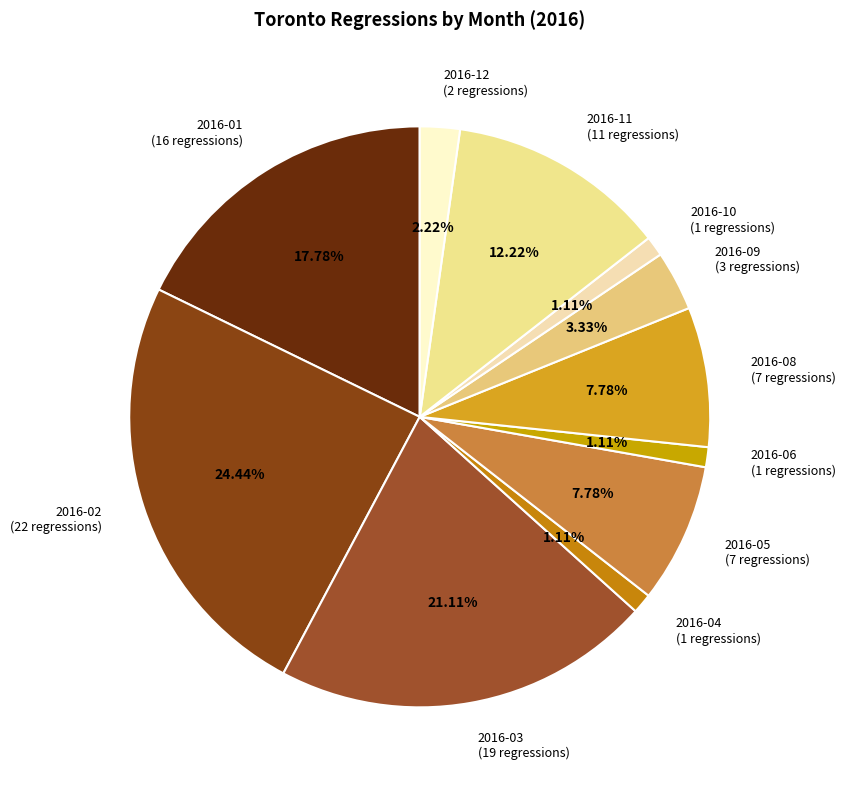

Do 2016-06 (1 regressions) and 2016-12 (2 regressions) together represent more than half of the pie?

No